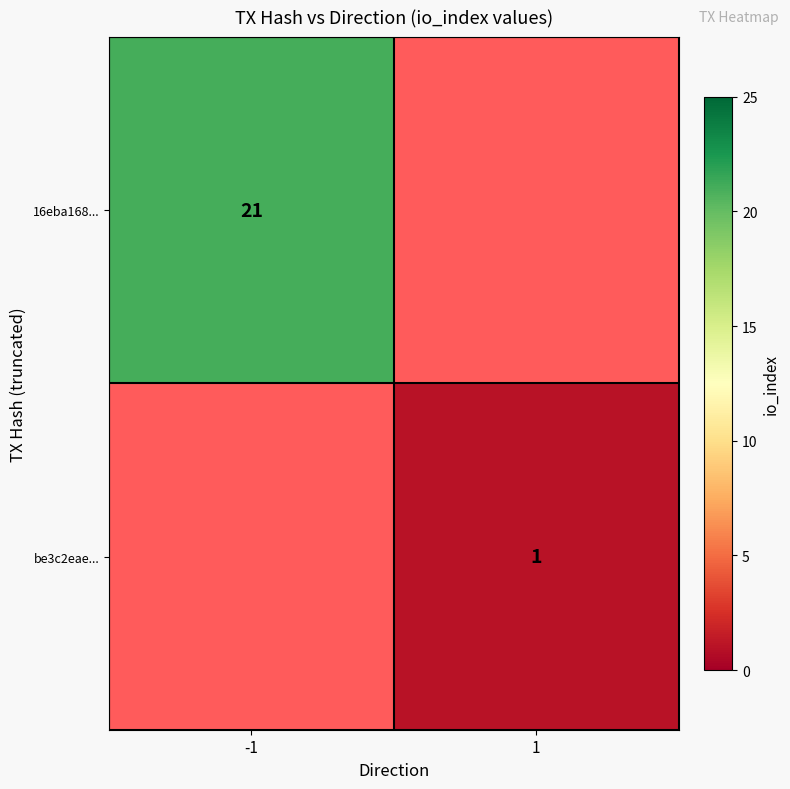

The be3c2eae... series shows 0 at 1. True or false?

False